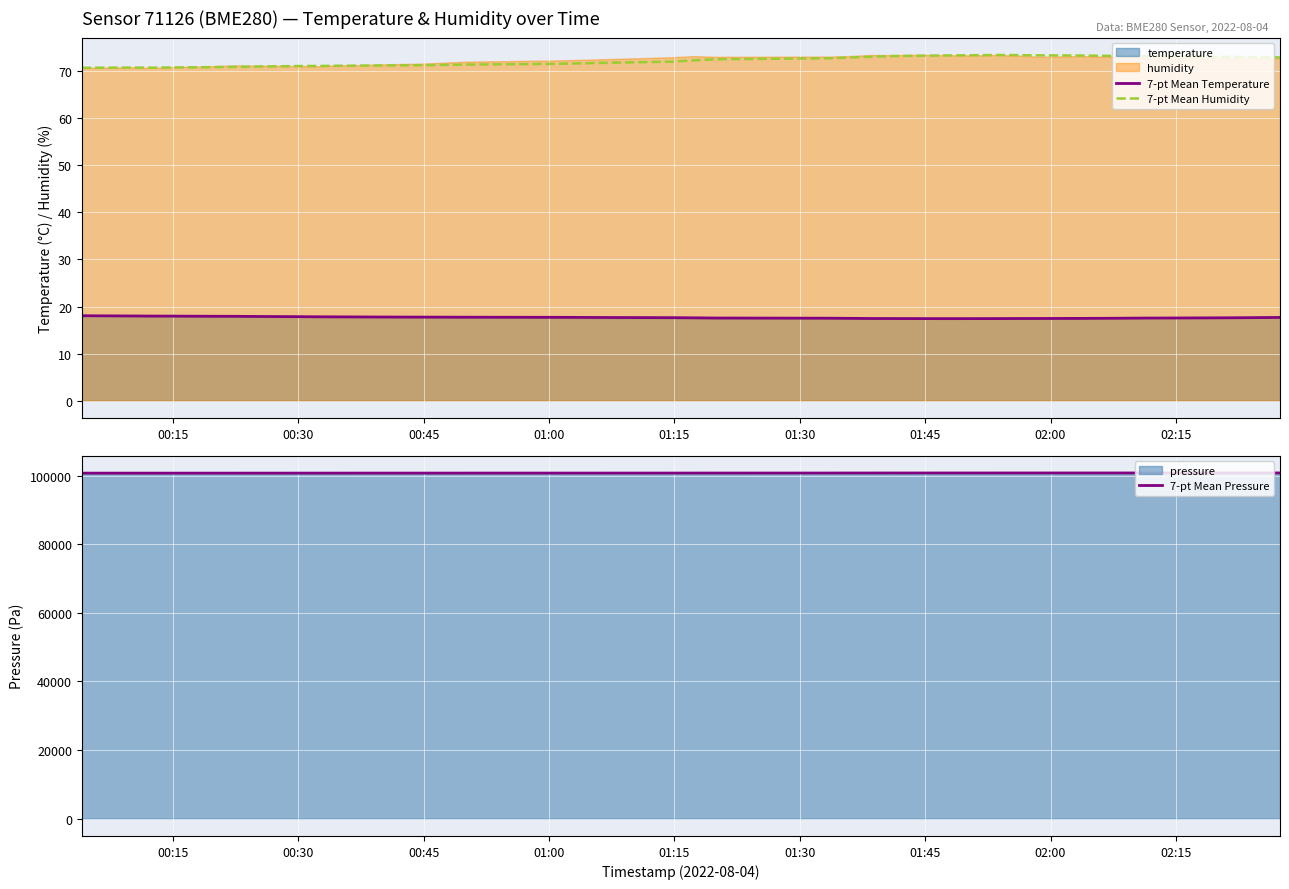

True or false: 7-pt Mean Humidity and 7-pt Mean Temperature intersect in this chart.

False